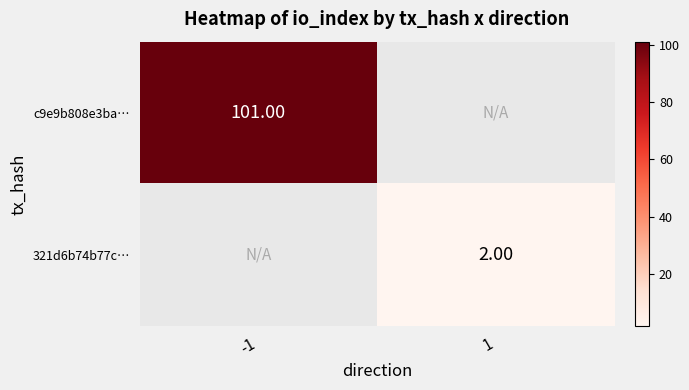

Count the number of data series in this chart.

2